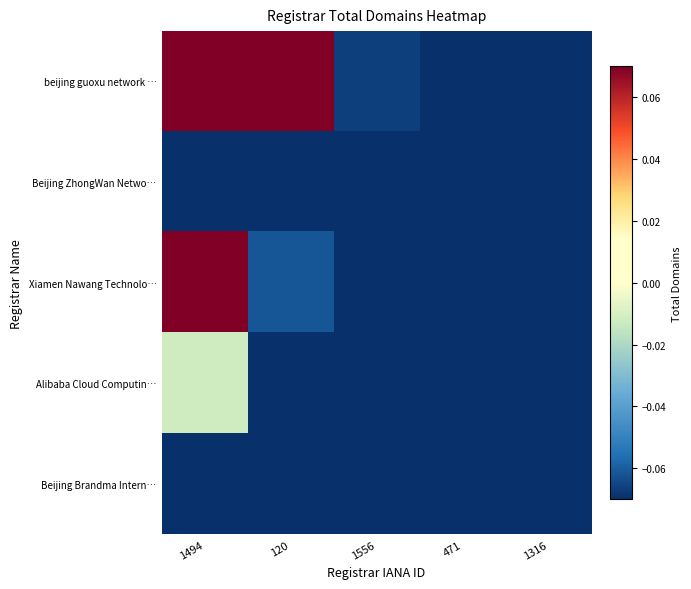

Which series has the largest total across all categories?

beijing guoxu network …